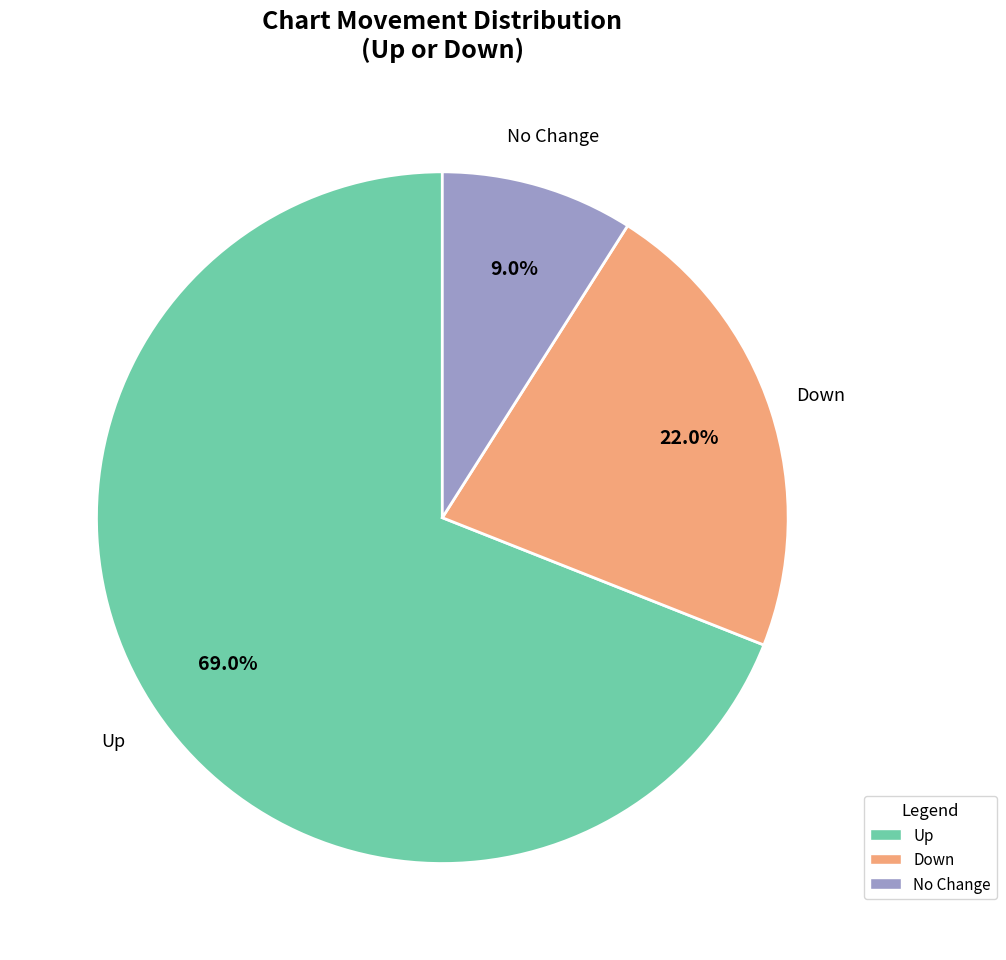

How many segments does this pie chart have?

3